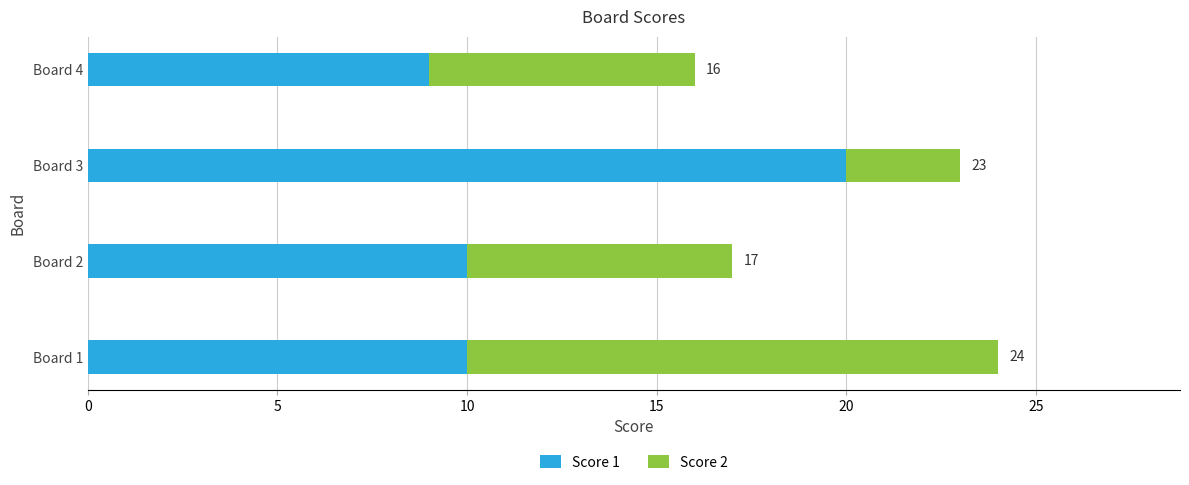

How many groups of bars are there?

4